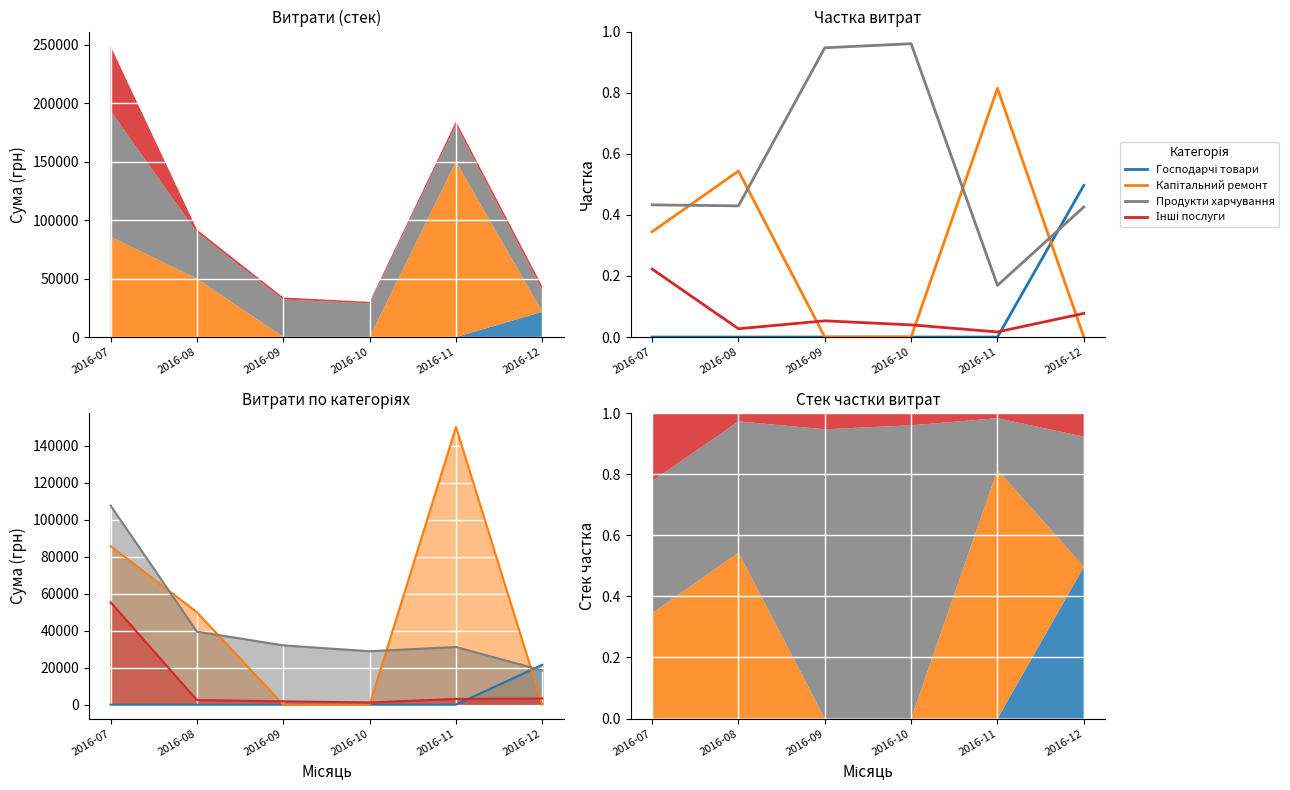

Reading left to right, what are all the values shown in this chart?

Господарчі товари: 2016-07=0.0	2016-08=0.0	2016-09=0.0	2016-10=0.0	2016-11=0.0	2016-12=0.5
Капітальний ремонт: 2016-07=0.3	2016-08=0.5	2016-09=0.0	2016-10=0.0	2016-11=0.8	2016-12=0.0
Продукти харчування: 2016-07=0.4	2016-08=0.4	2016-09=0.9	2016-10=1.0	2016-11=0.2	2016-12=0.4
Інші послуги: 2016-07=0.2	2016-08=0.0	2016-09=0.1	2016-10=0.0	2016-11=0.0	2016-12=0.1